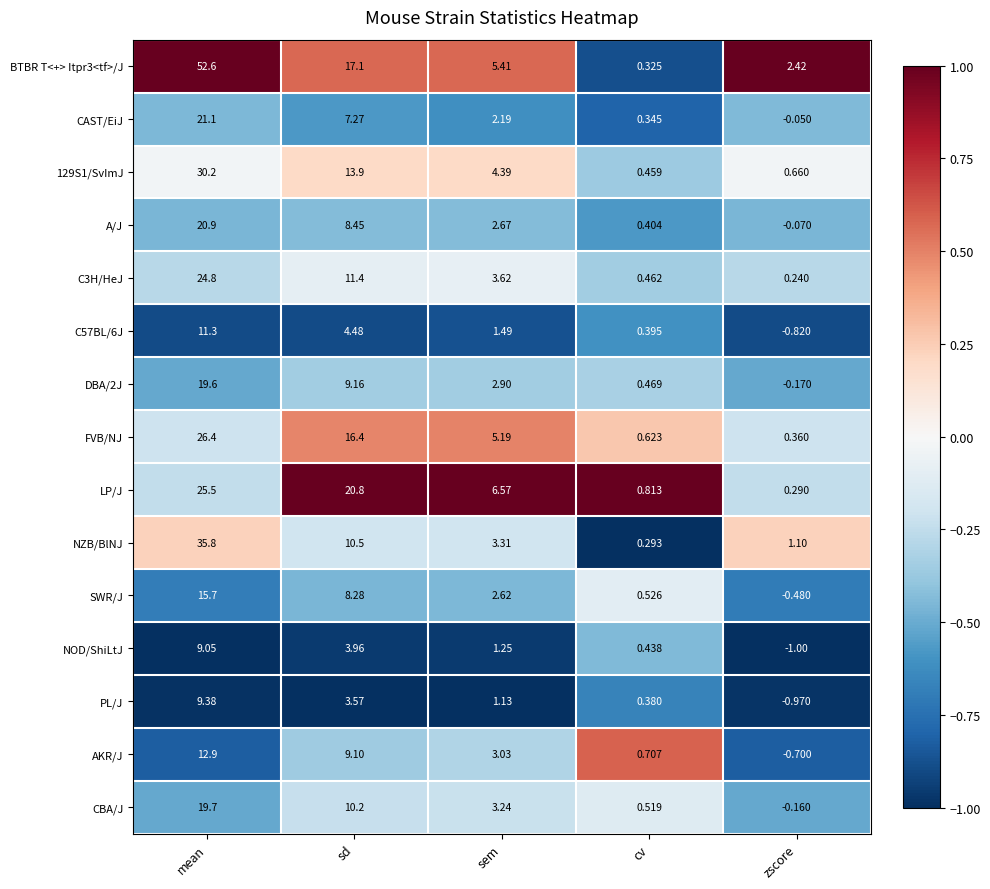

Which series has the largest total across all categories?

BTBR T<+> Itpr3<tf>/J